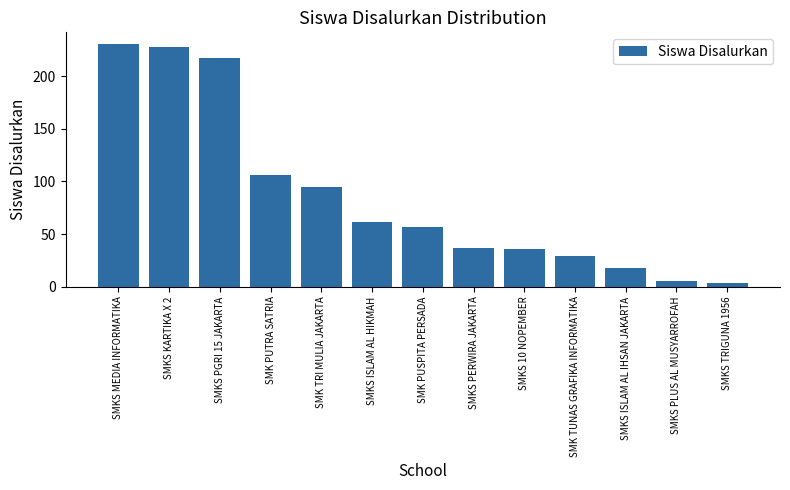

Which label corresponds to the largest value in the chart?

SMKS MEDIA INFORMATIKA